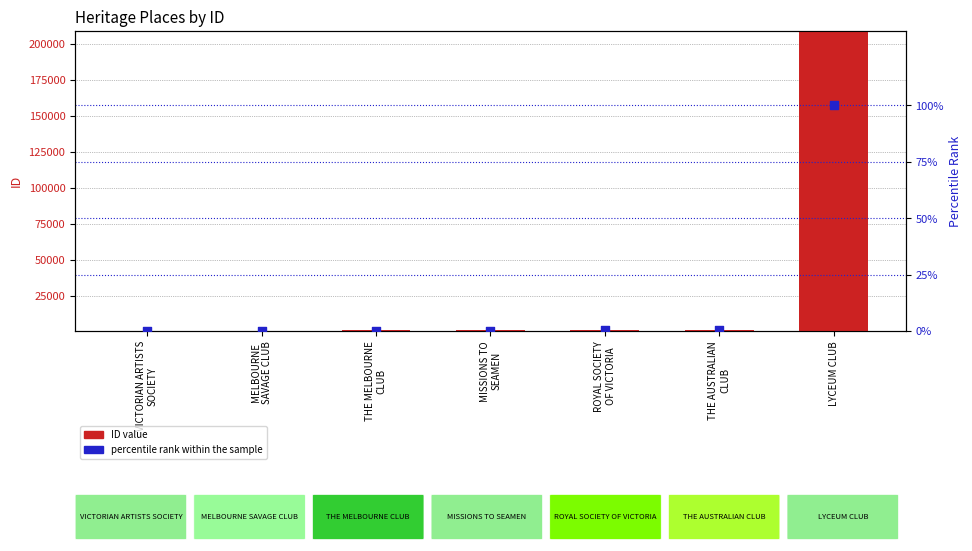

What are all the series names shown in the legend?

ID value, percentile rank within the sample